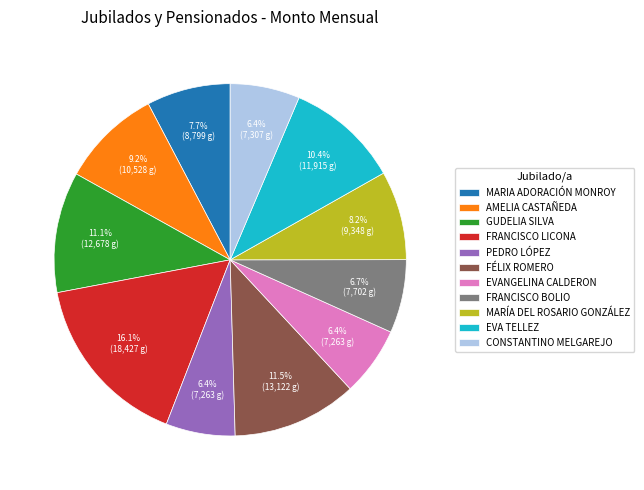

Between EVANGELINA CALDERON and MARIA ADORACIÓN MONROY, which is larger?

MARIA ADORACIÓN MONROY